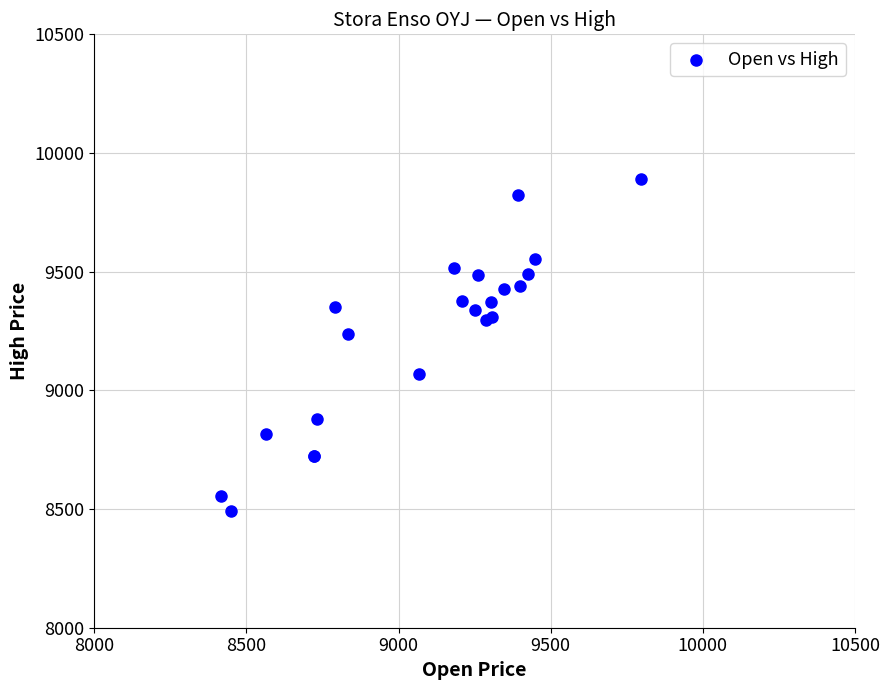

What Y value in the scatter plot is closest to 9190?

9239